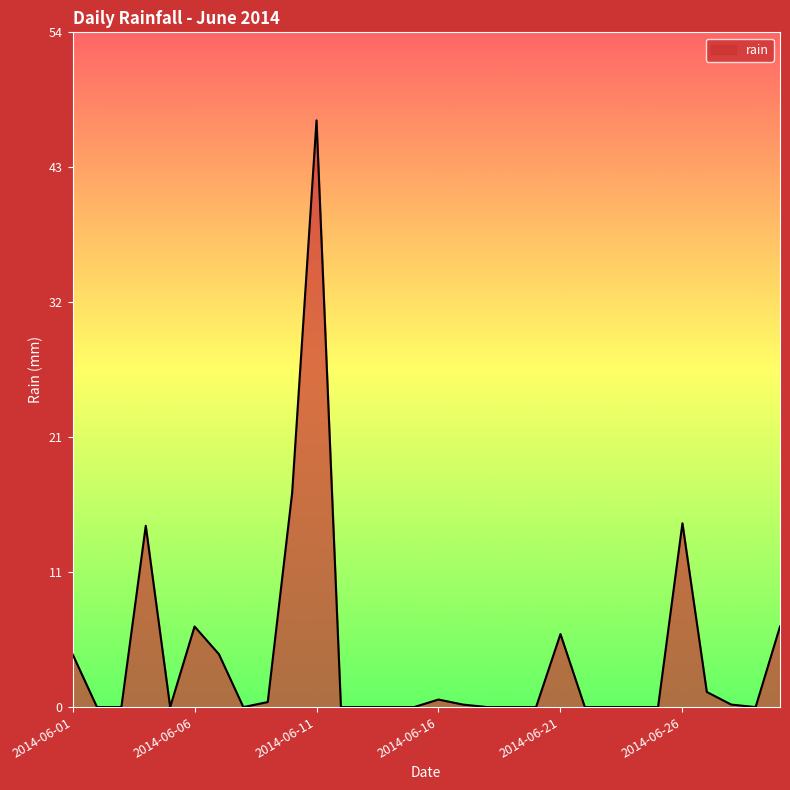

What is the maximum value shown in the chart?

46.6